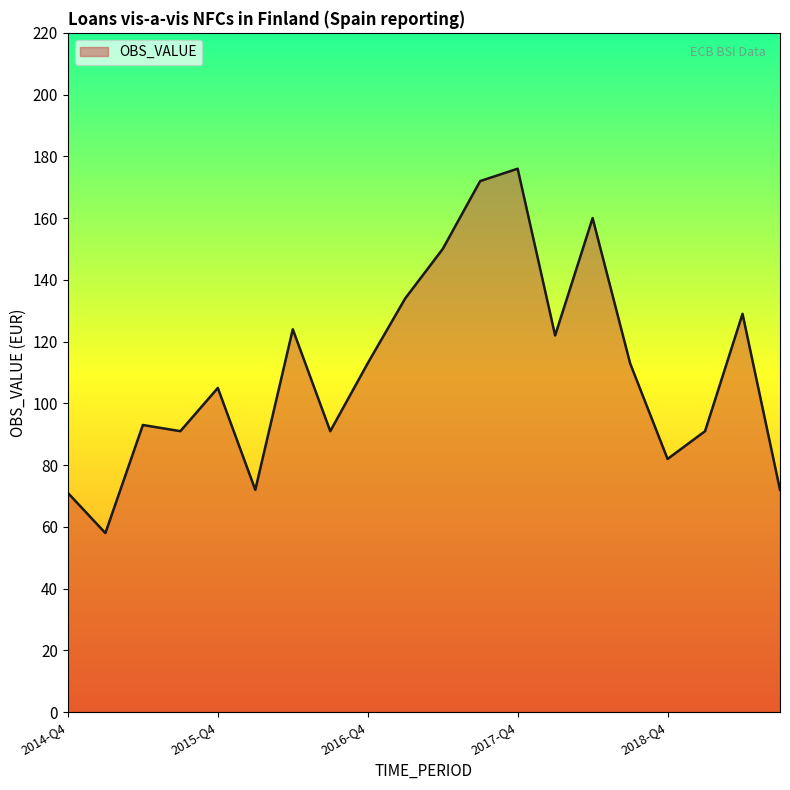

What is the maximum value shown in the chart?

176